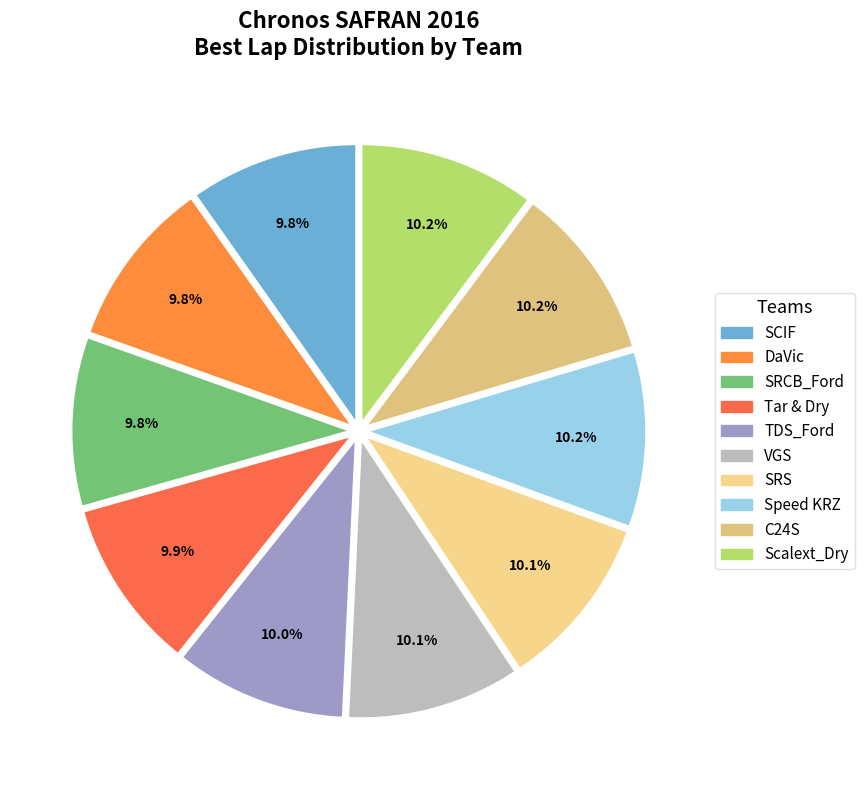

How many slices are in this pie chart?

10